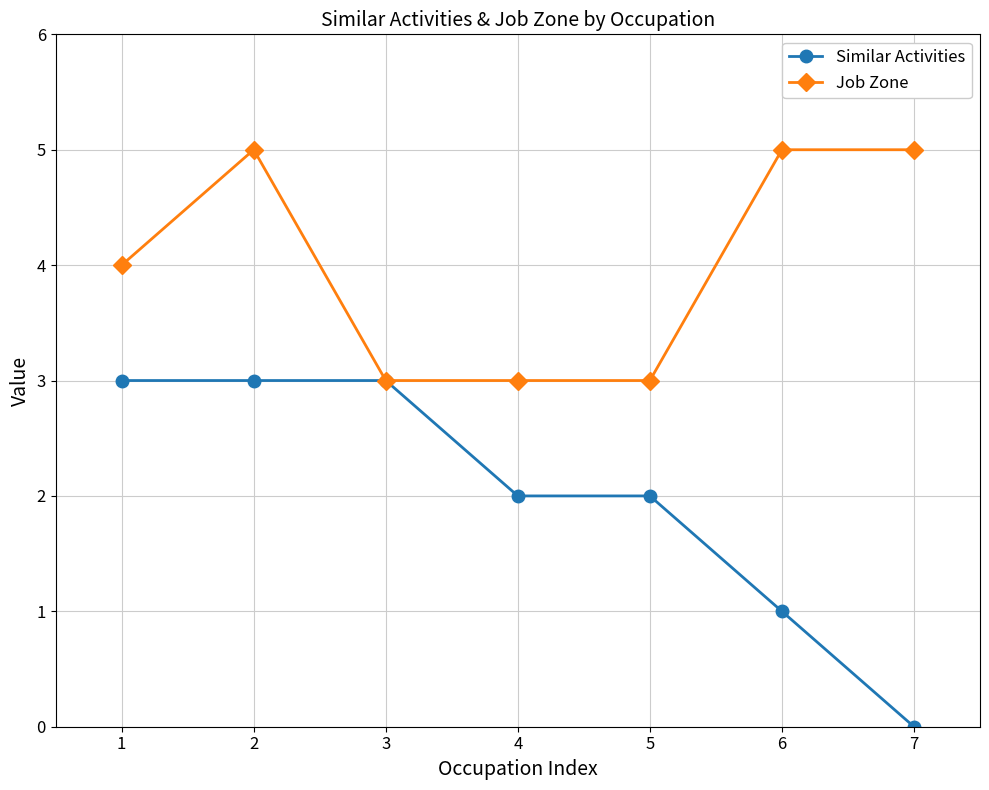

How many categories are shown in the chart?

7